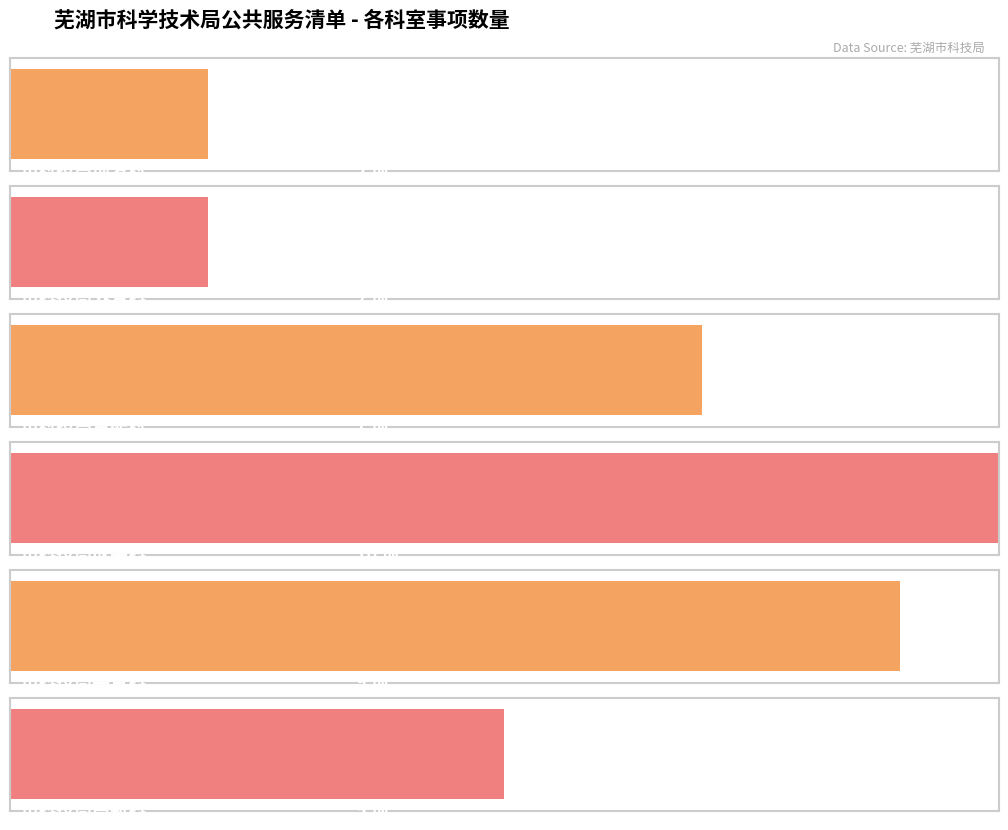

At which label does the data first exceed 7?

市科技局成果科